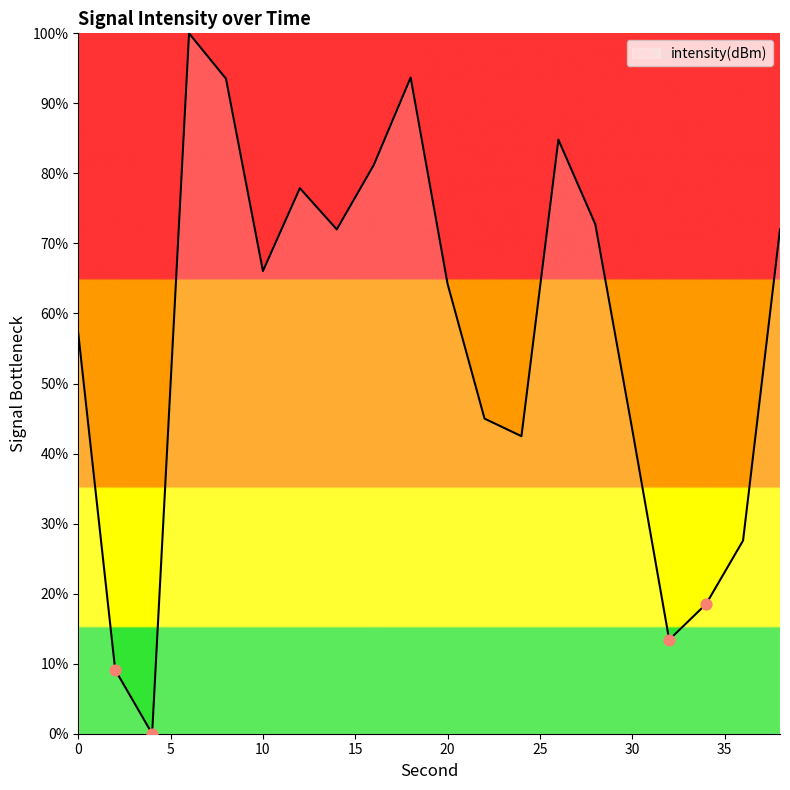

What is the maximum value shown in the chart?

100.0